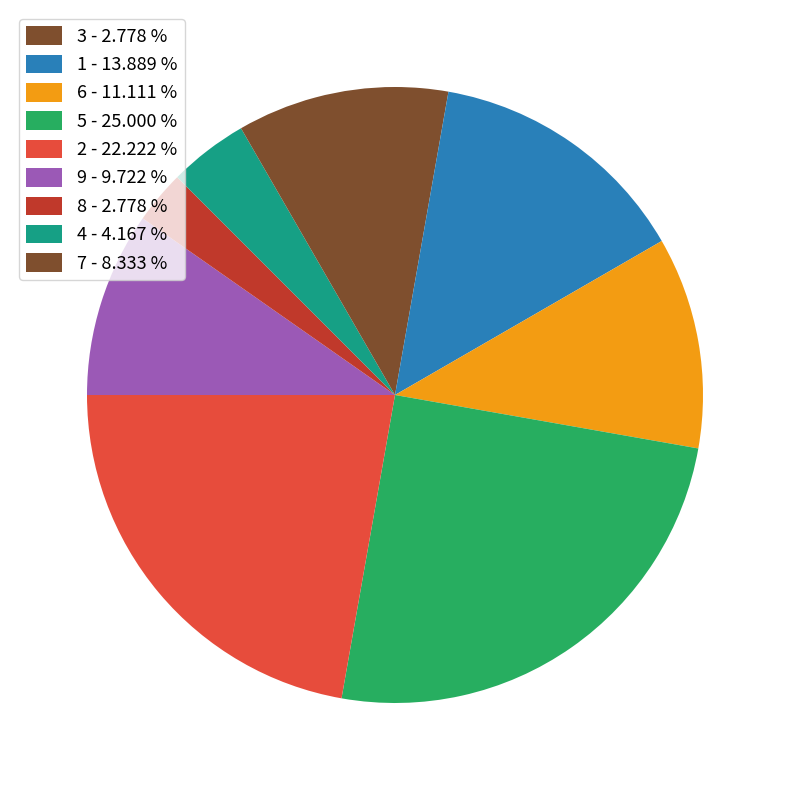

Which slice is the largest?

5 - 25.000 %